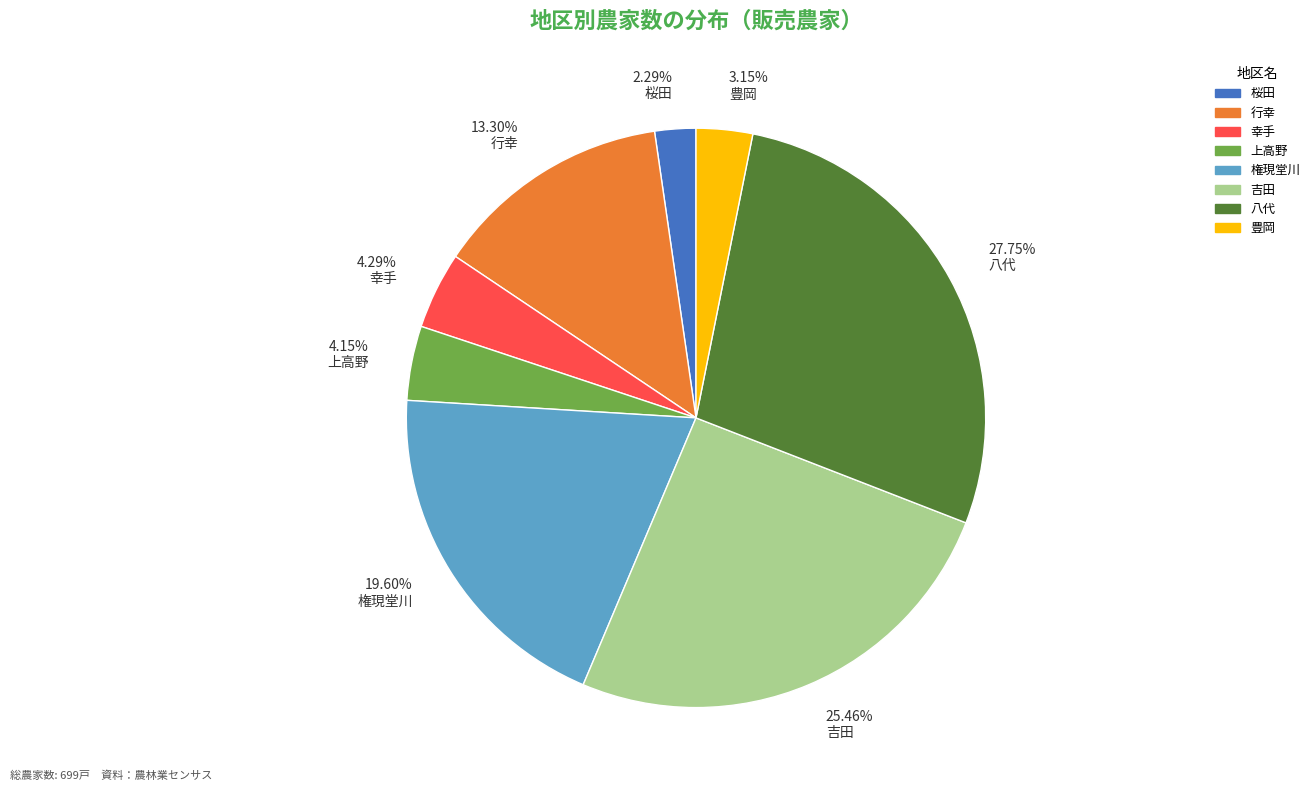

Is the sum of 13.30% 行幸 and 2.29% 桜田 greater than half?

No